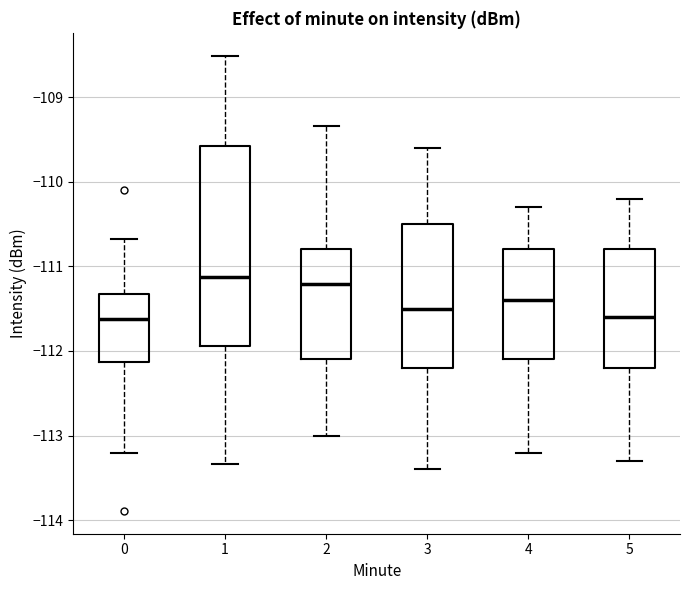

Where is the lower edge of the box at x = 5 on the y-axis? The values are not printed on the chart, so give them approximately, as read against the axis.

-112.2